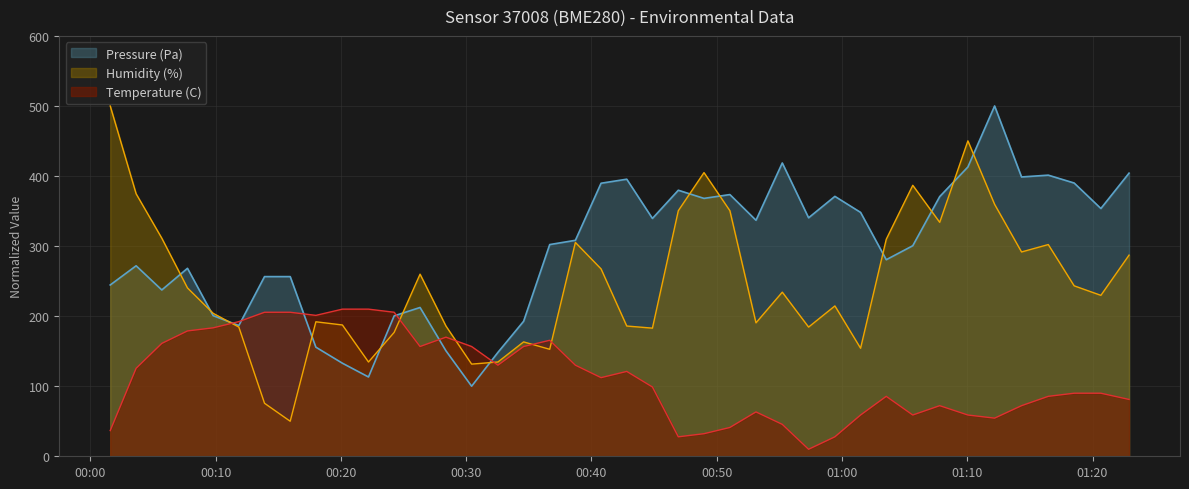

What is the minimum value for Temperature (C)?

10.0